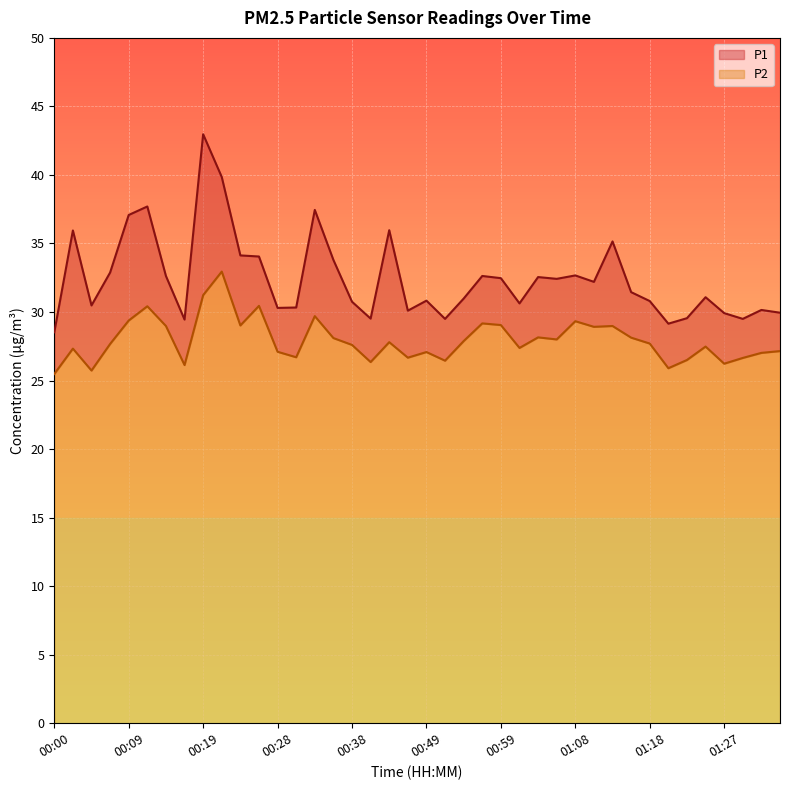

Which category has the highest value across all series?

00:19